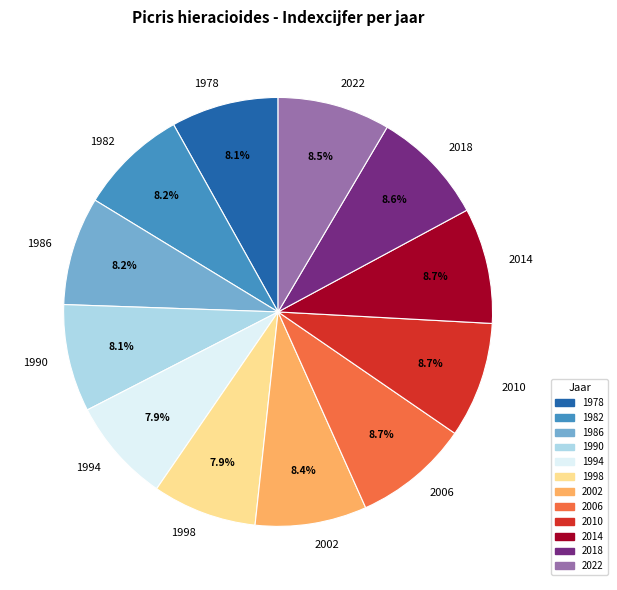

Count the number of slices in the pie.

12